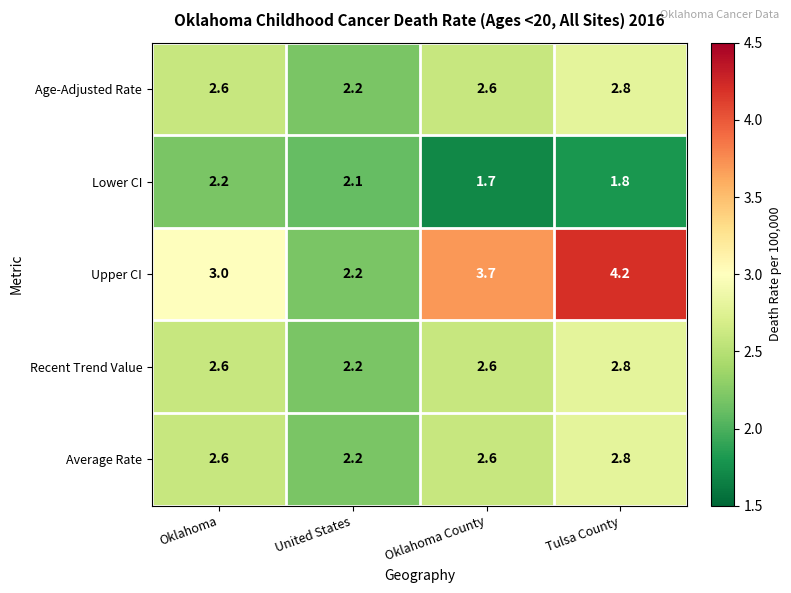

What is the difference between the Recent Trend Value values at Oklahoma County and United States?

0.4